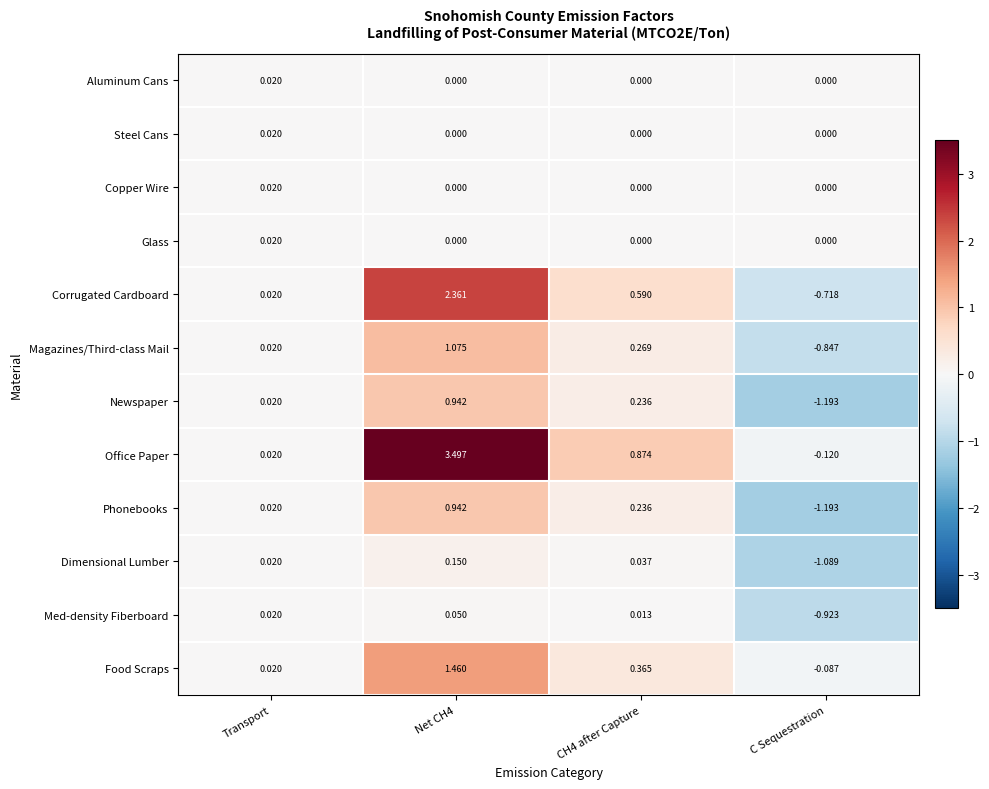

At which label does Dimensional Lumber reach its minimum?

C Sequestration